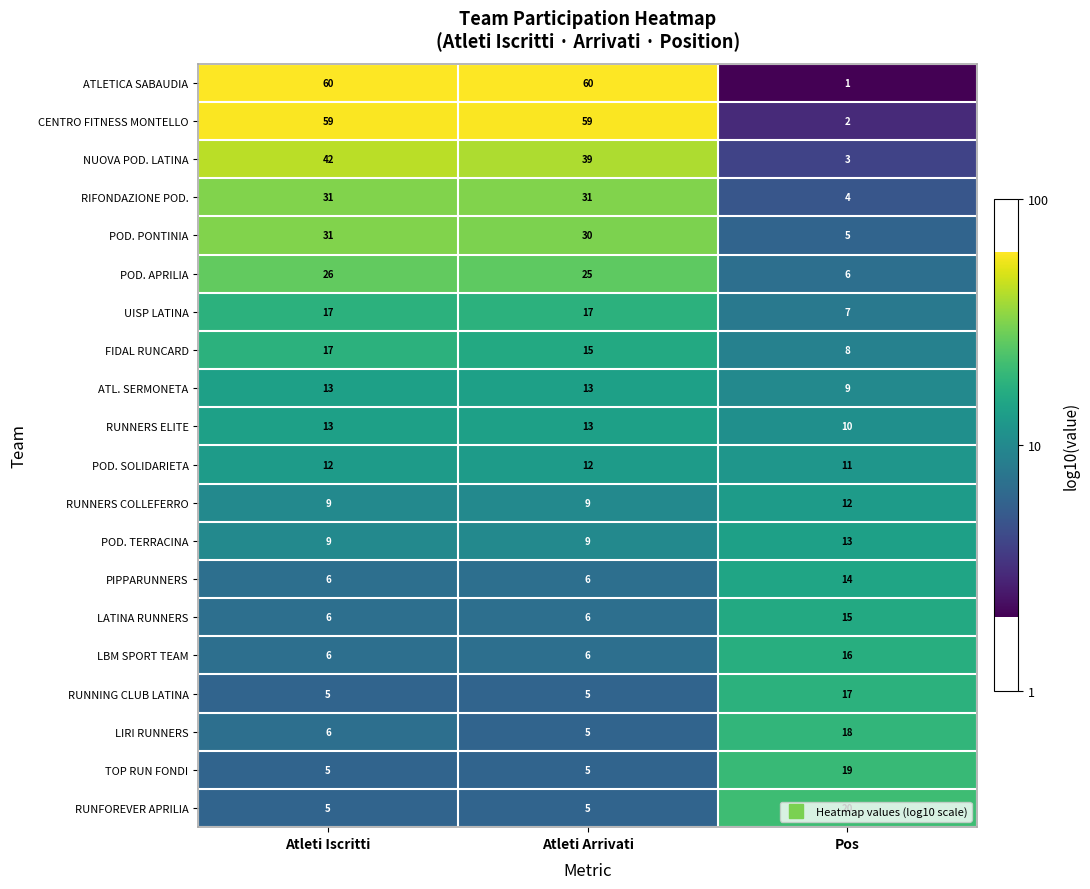

True or false: RUNNERS ELITE has a value of 10 at Pos.

True